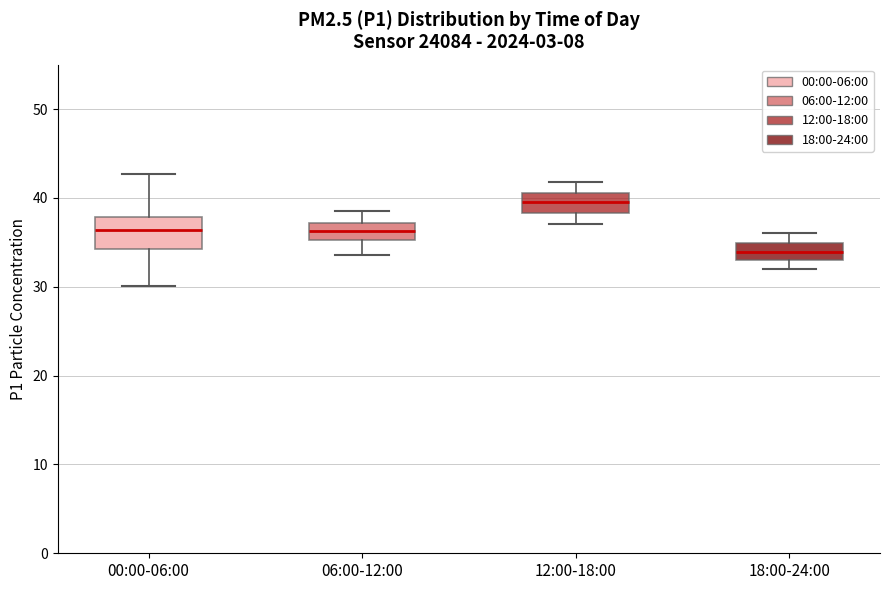

Reading left to right, transcribe this box plot: for each box, give where its median line is, the range the box spans, and where its two whiskers end, as read against the y-axis. The values are not printed on the chart, so give them approximately, as read against the axis.

00:00-06:00: median 36, box 34 to 38, whiskers 30 to 43
06:00-12:00: median 36, box 35 to 37, whiskers 34 to 39
12:00-18:00: median 40, box 38 to 41, whiskers 37 to 42
18:00-24:00: median 34, box 33 to 35, whiskers 32 to 36